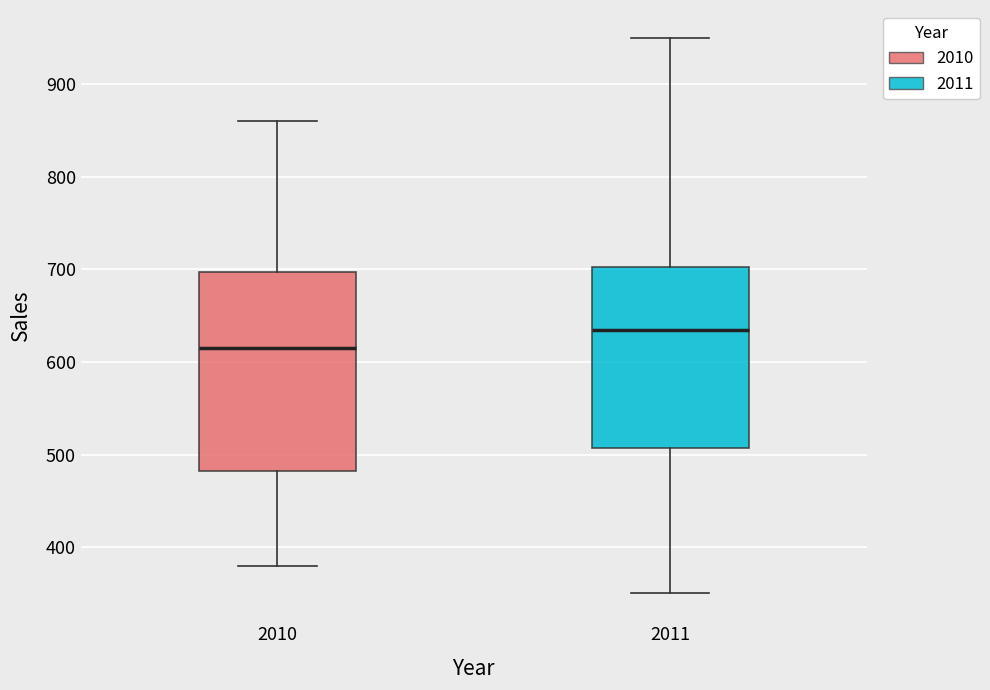

Reading left to right, transcribe this box plot: for each box, give where its median line is, the range the box spans, and where its two whiskers end, as read against the y-axis. The values are not printed on the chart, so give them approximately, as read against the axis.

2010: median 620, box 480 to 700, whiskers 380 to 860
2011: median 640, box 510 to 700, whiskers 350 to 950